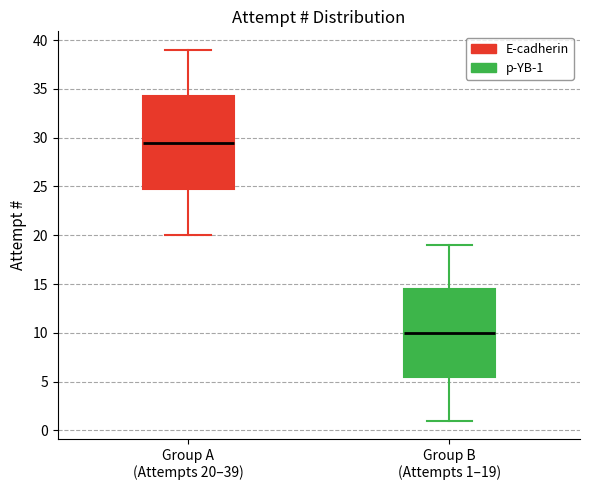

Which box has the lowest median line?

Group B (Attempts 1–19)